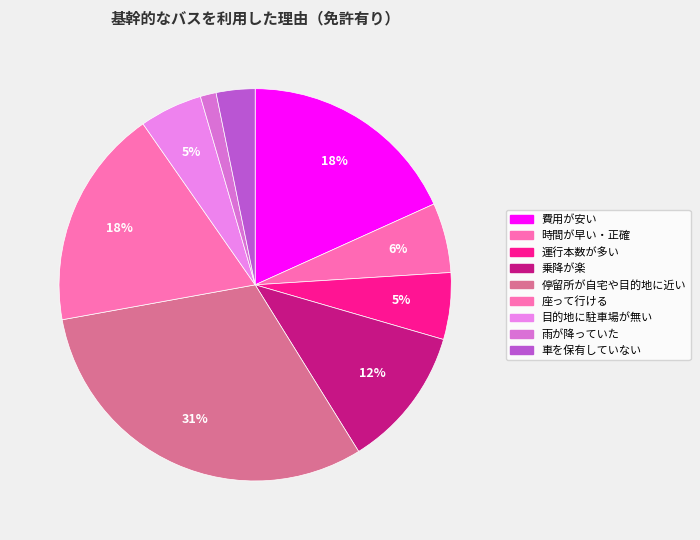

Between 時間が早い・正確 and 車を保有していない, which is larger?

時間が早い・正確